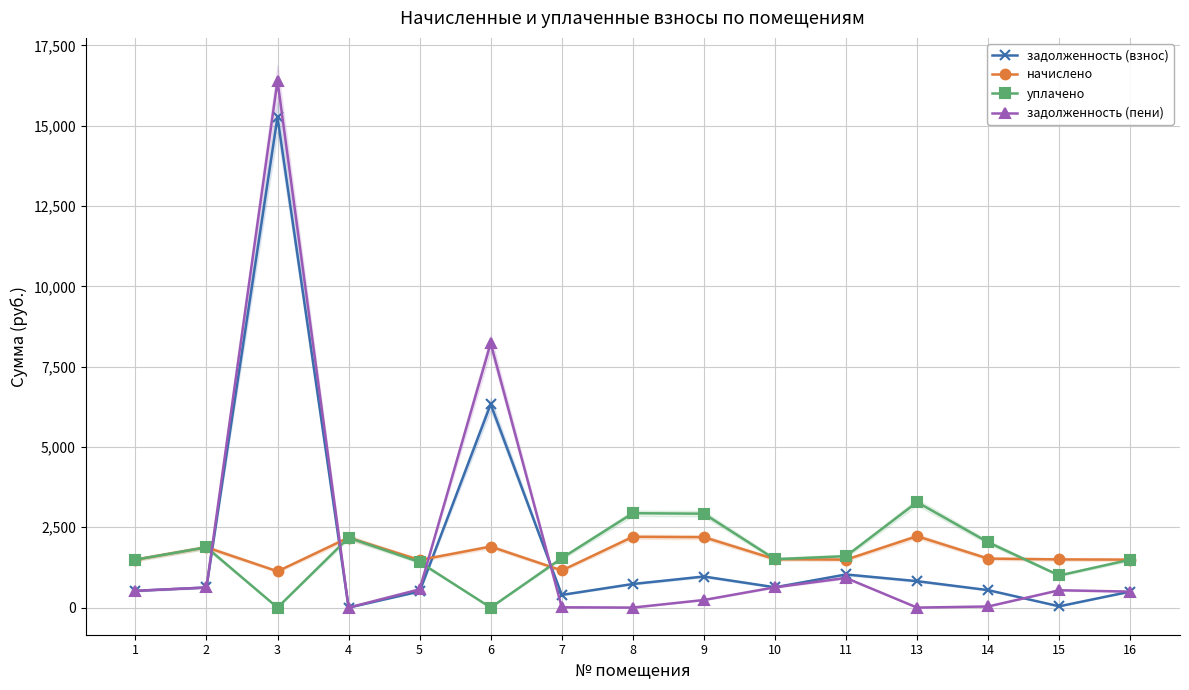

What is the difference between the задолженность (взнос) values at 13 and 2?

197.1